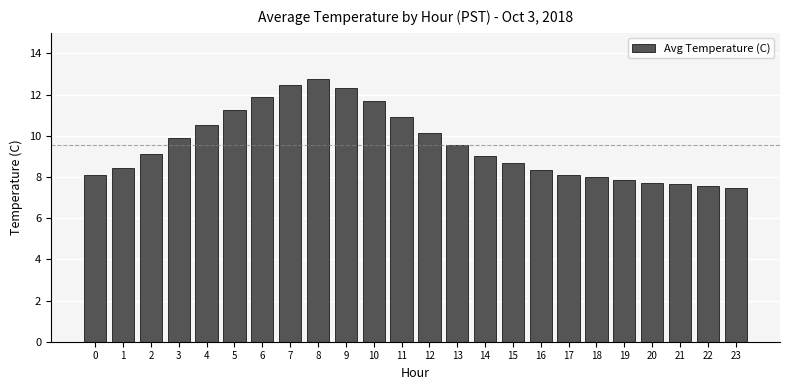

Which category has the highest value across all series?

8